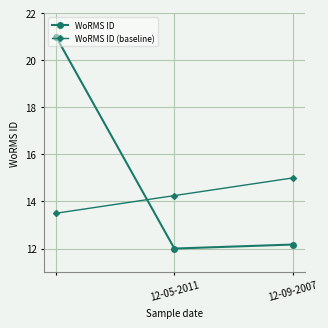

Which series has the largest total across all categories?

WoRMS ID